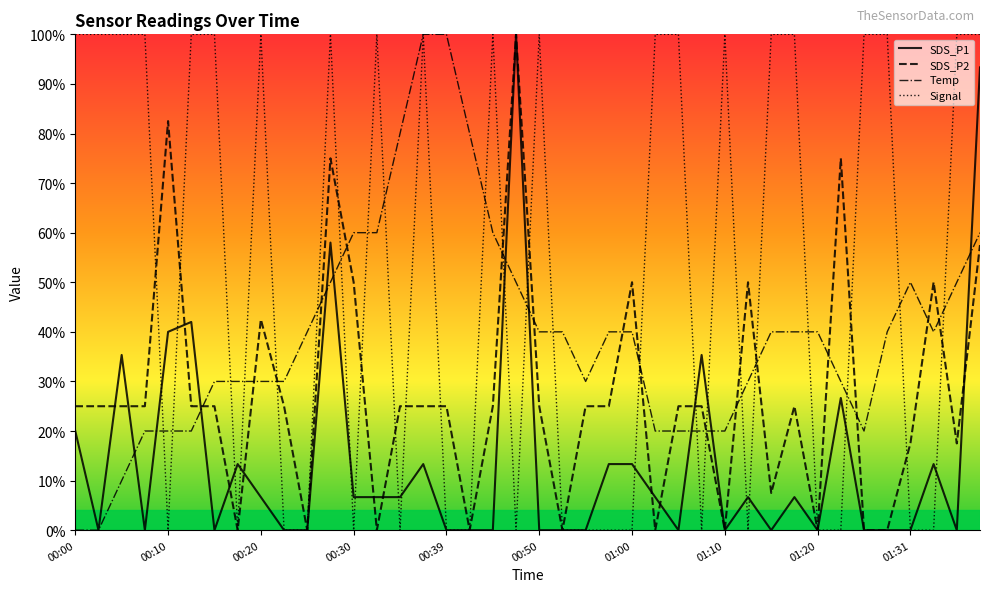

Rank the series by their average value, from lowest to highest.

SDS_P1, SDS_P2, Temp, Signal